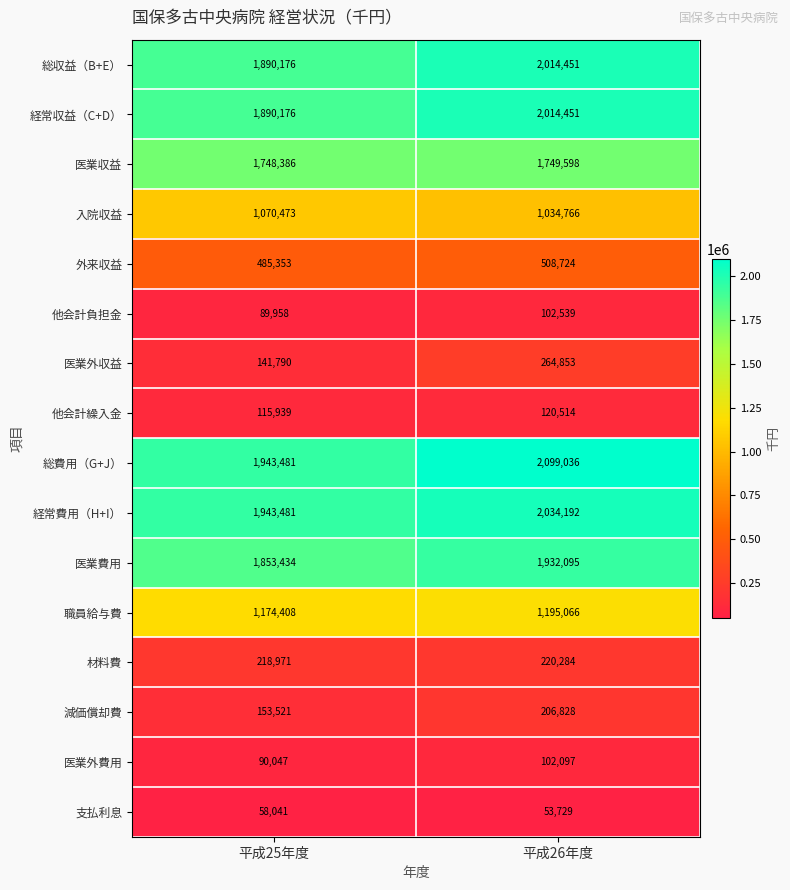

What is the sum of all 医業収益 values?

3497984